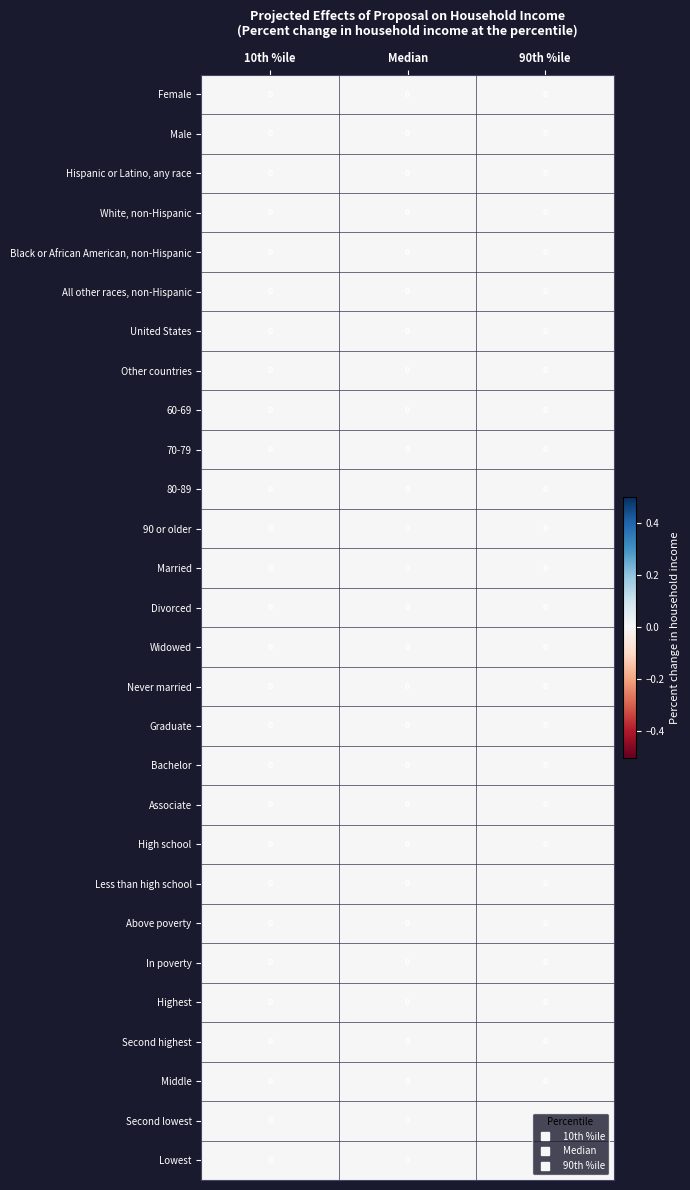

At 90th %ile, list the series in order from largest to smallest.

White, non-Hispanic, Graduate, Bachelor, Second lowest, Less than high school, 90 or older, Female, Second highest, Married, United States, Hispanic or Latino, any race, Above poverty, All other races, non-Hispanic, Never married, Divorced, Other countries, High school, Widowed, 60-69, Highest, Black or African American, non-Hispanic, Male, Associate, In poverty, Middle, 80-89, Lowest, 70-79